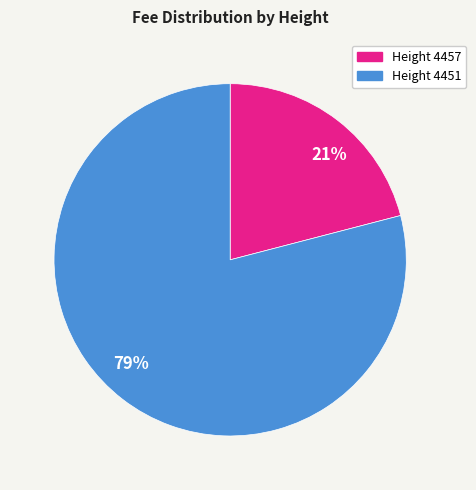

To the nearest percent, what is the difference between the Height 4457 and Height 4451 slice percentages?

58%